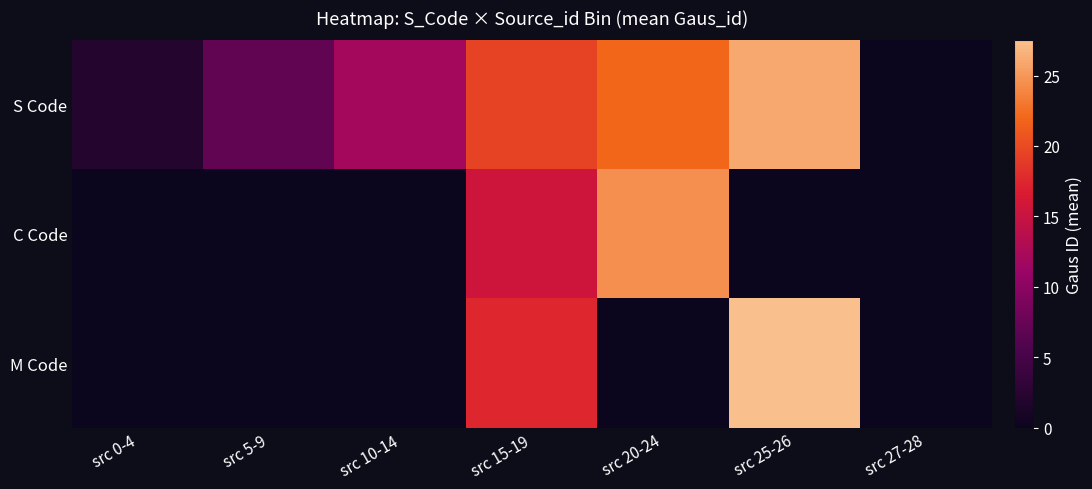

Reading right to left, extract all data points from this chart.

S Code: src 27-28=0.0	src 25-26=26.0	src 20-24=22.0	src 15-19=19.5	src 10-14=12.0	src 5-9=7.0	src 0-4=2.0
C Code: src 27-28=0.0	src 25-26=0.0	src 20-24=24.5	src 15-19=15.5	src 10-14=0.0	src 5-9=0.0	src 0-4=0.0
M Code: src 27-28=0.0	src 25-26=27.5	src 20-24=0.0	src 15-19=17.5	src 10-14=0.0	src 5-9=0.0	src 0-4=0.0